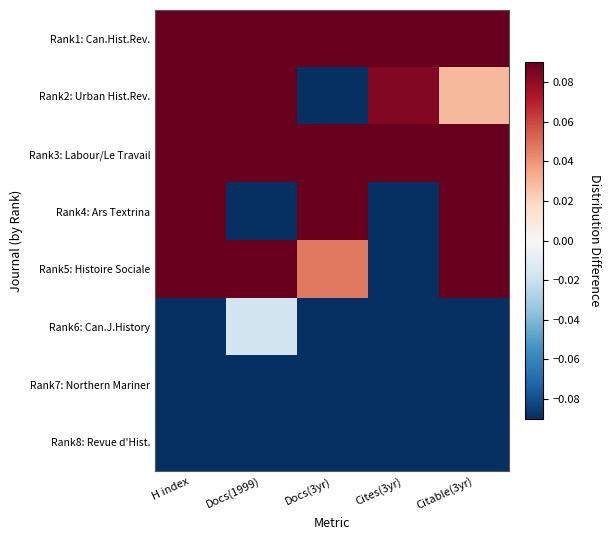

Rank the series by their maximum value, from highest to lowest.

Rank1: Can.Hist.Rev., Rank3: Labour/Le Travail, Rank2: Urban Hist.Rev., Rank5: Histoire Sociale, Rank4: Ars Textrina, Rank6: Can.J.History, Rank7: Northern Mariner, Rank8: Revue d'Hist.